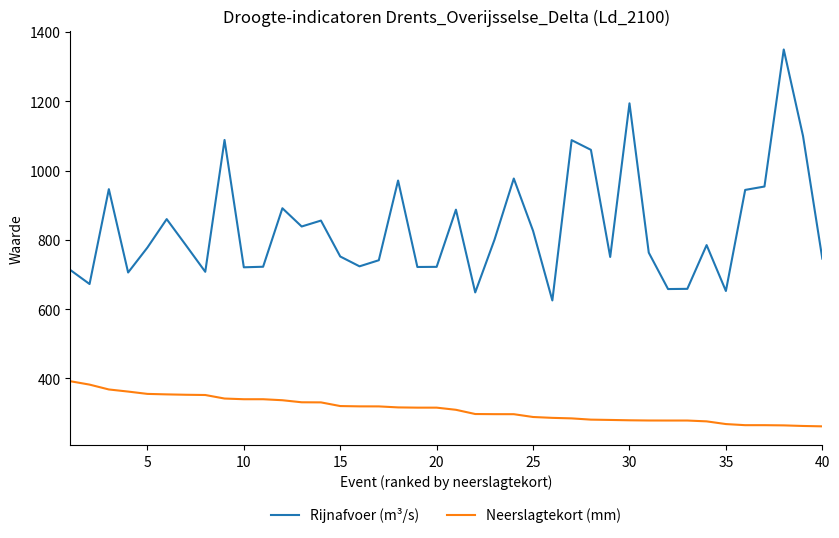

What is the lowest value of the Rijnafvoer (m³/s) series?

625.0